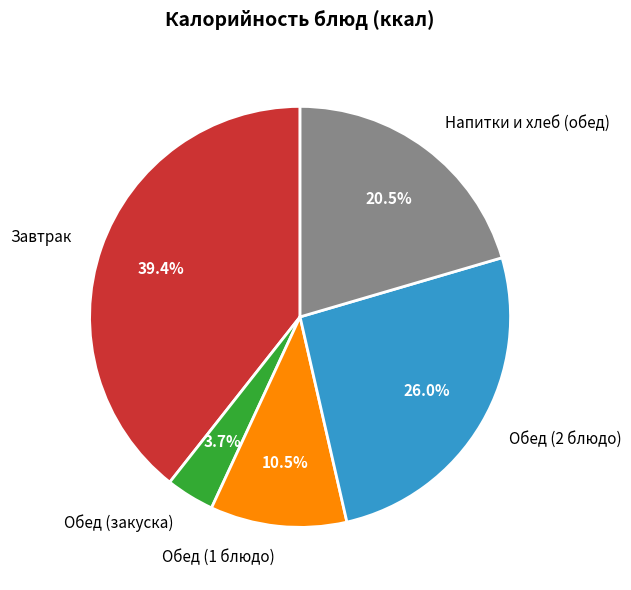

Does any single category account for the majority?

No